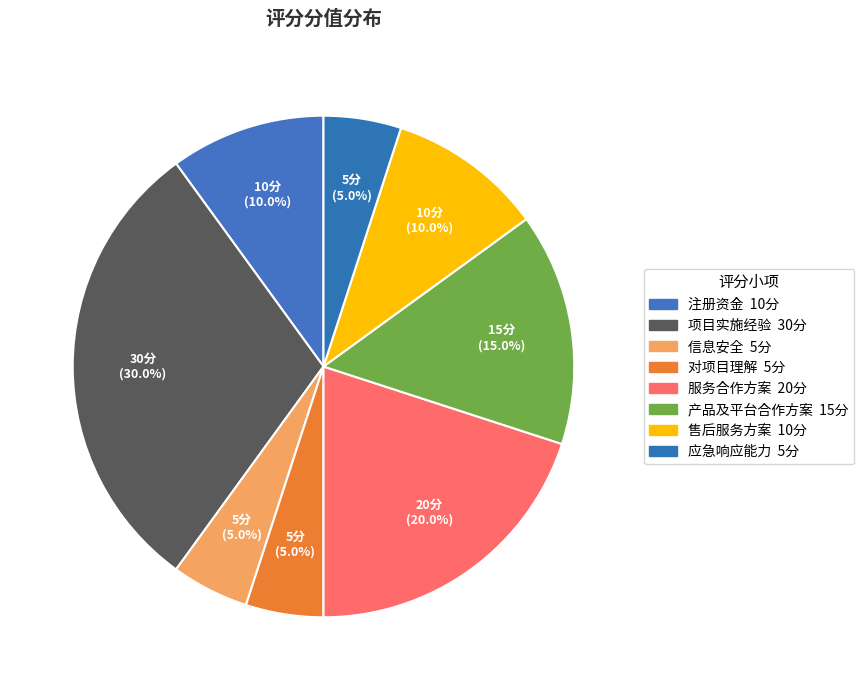

To the nearest percent, what portion does 信息安全 represent?

5%